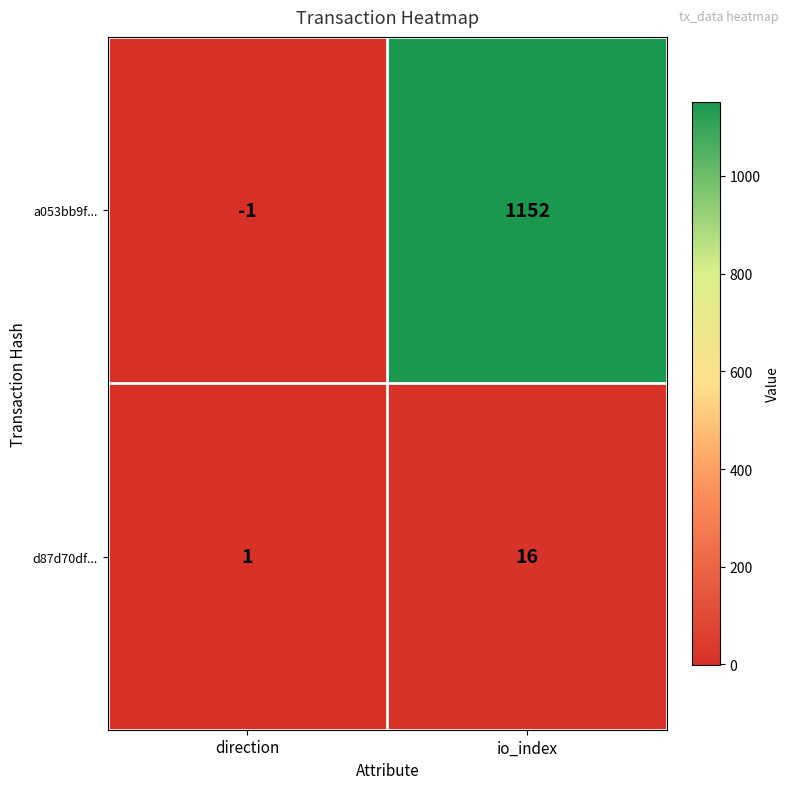

What is the sum of the d87d70df... values at direction and io_index?

17